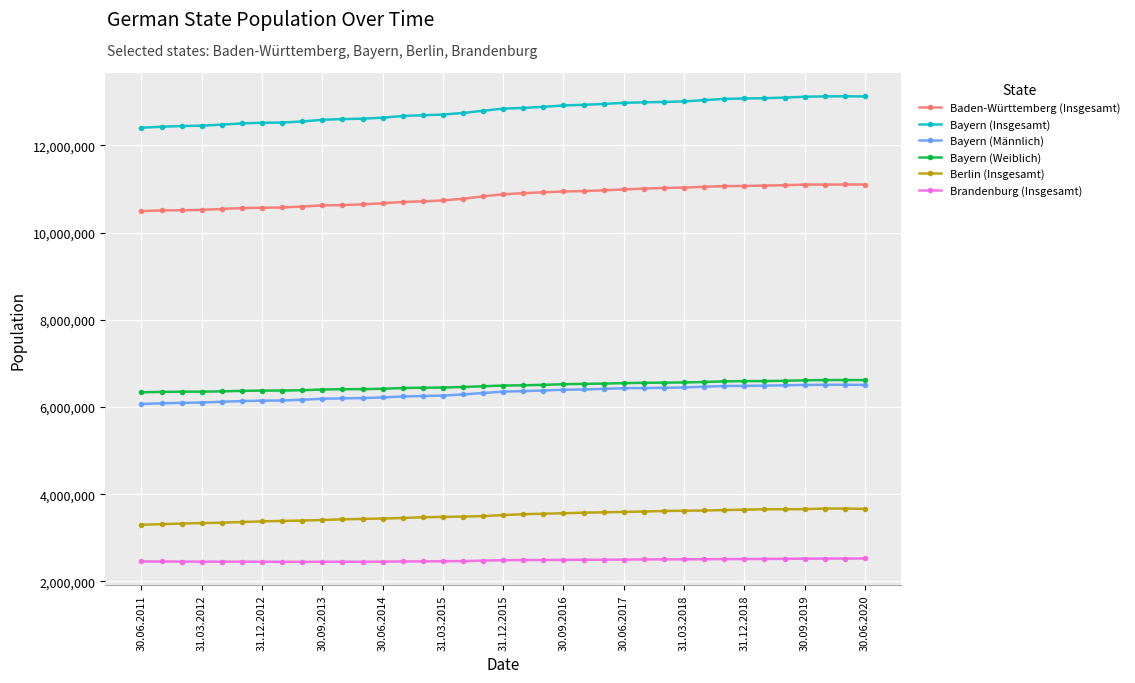

What is the value of the Brandenburg (Insgesamt) point at the 32nd from the left?

2512812